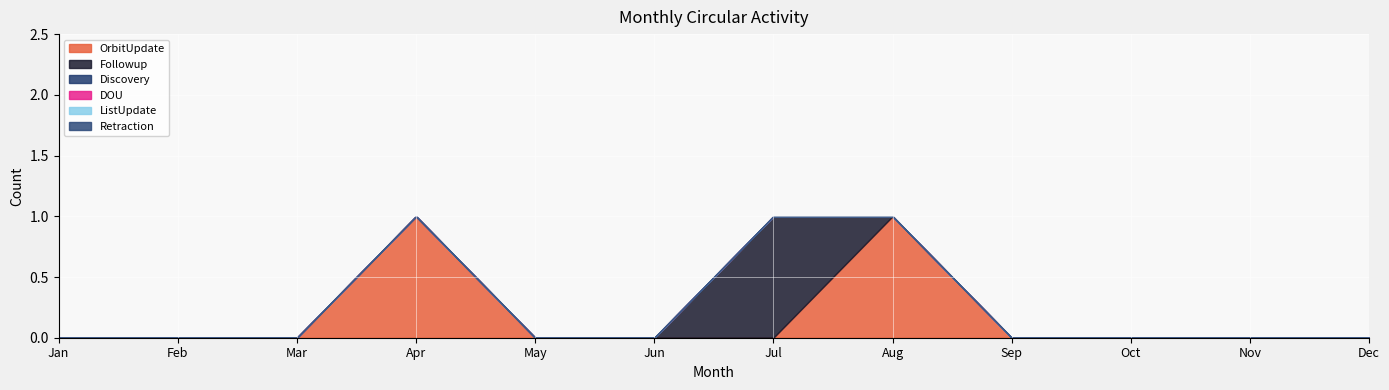

Reading left to right, transcribe all the data shown in this chart.

OrbitUpdate: Jan=0	Feb=0	Mar=0	Apr=1	May=0	Jun=0	Jul=0	Aug=1	Sep=0	Oct=0	Nov=0	Dec=0
Followup: Jan=0	Feb=0	Mar=0	Apr=0	May=0	Jun=0	Jul=1	Aug=0	Sep=0	Oct=0	Nov=0	Dec=0
Discovery: Jan=0	Feb=0	Mar=0	Apr=0	May=0	Jun=0	Jul=0	Aug=0	Sep=0	Oct=0	Nov=0	Dec=0
DOU: Jan=0	Feb=0	Mar=0	Apr=0	May=0	Jun=0	Jul=0	Aug=0	Sep=0	Oct=0	Nov=0	Dec=0
ListUpdate: Jan=0	Feb=0	Mar=0	Apr=0	May=0	Jun=0	Jul=0	Aug=0	Sep=0	Oct=0	Nov=0	Dec=0
Retraction: Jan=0	Feb=0	Mar=0	Apr=0	May=0	Jun=0	Jul=0	Aug=0	Sep=0	Oct=0	Nov=0	Dec=0